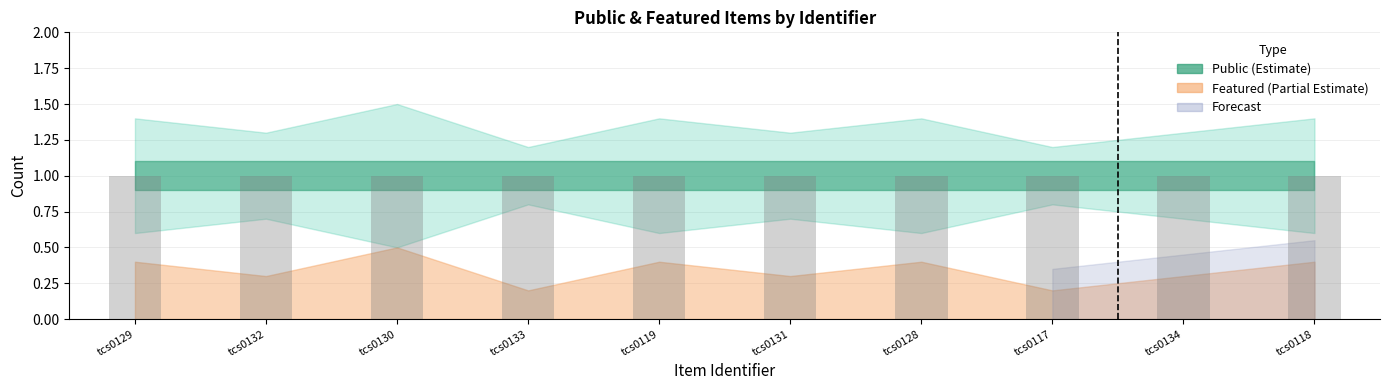

Reading left to right, what are all the values shown in this chart?

public: tcs0129=1.0	tcs0132=1.0	tcs0130=1.0	tcs0133=1.0	tcs0119=1.0	tcs0131=1.0	tcs0128=1.0	tcs0117=1.0	tcs0134=1.0	tcs0118=1.0
featured: tcs0129=0.0	tcs0132=0.0	tcs0130=0.0	tcs0133=0.0	tcs0119=0.0	tcs0131=0.0	tcs0128=0.0	tcs0117=0.0	tcs0134=0.0	tcs0118=0.0
public_upper: tcs0129=1.4	tcs0132=1.3	tcs0130=1.5	tcs0133=1.2	tcs0119=1.4	tcs0131=1.3	tcs0128=1.4	tcs0117=1.2	tcs0134=1.3	tcs0118=1.4
public_lower: tcs0129=0.6	tcs0132=0.7	tcs0130=0.5	tcs0133=0.8	tcs0119=0.6	tcs0131=0.7	tcs0128=0.6	tcs0117=0.8	tcs0134=0.7	tcs0118=0.6
featured_upper: tcs0129=0.4	tcs0132=0.3	tcs0130=0.5	tcs0133=0.2	tcs0119=0.4	tcs0131=0.3	tcs0128=0.4	tcs0117=0.2	tcs0134=0.3	tcs0118=0.4
featured_lower: tcs0129=0.0	tcs0132=0.0	tcs0130=0.0	tcs0133=0.0	tcs0119=0.0	tcs0131=0.0	tcs0128=0.0	tcs0117=0.0	tcs0134=0.0	tcs0118=0.0